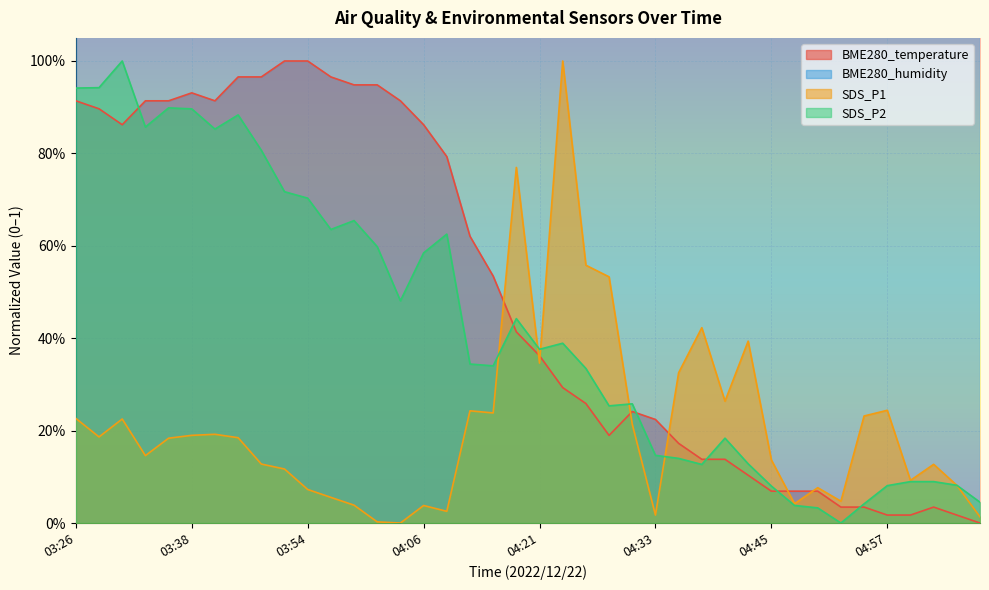

What is the sum of all SDS_P2 values?

17.1